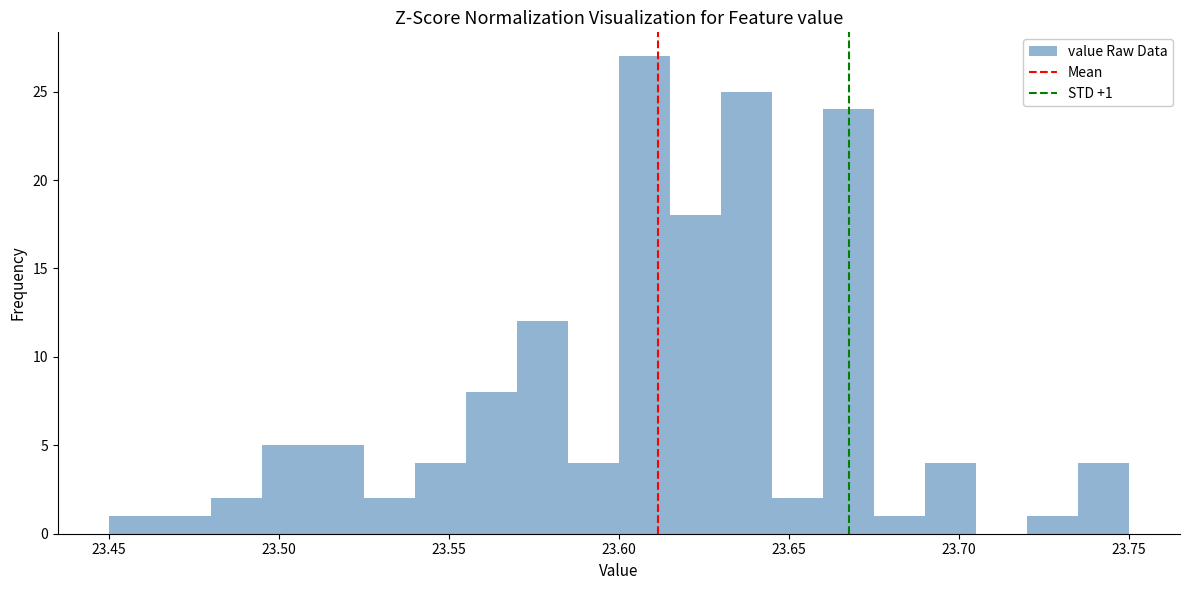

Around what value on the x-axis is the tallest bar? Give the approximate position of its centre, as read against the axis.

23.610